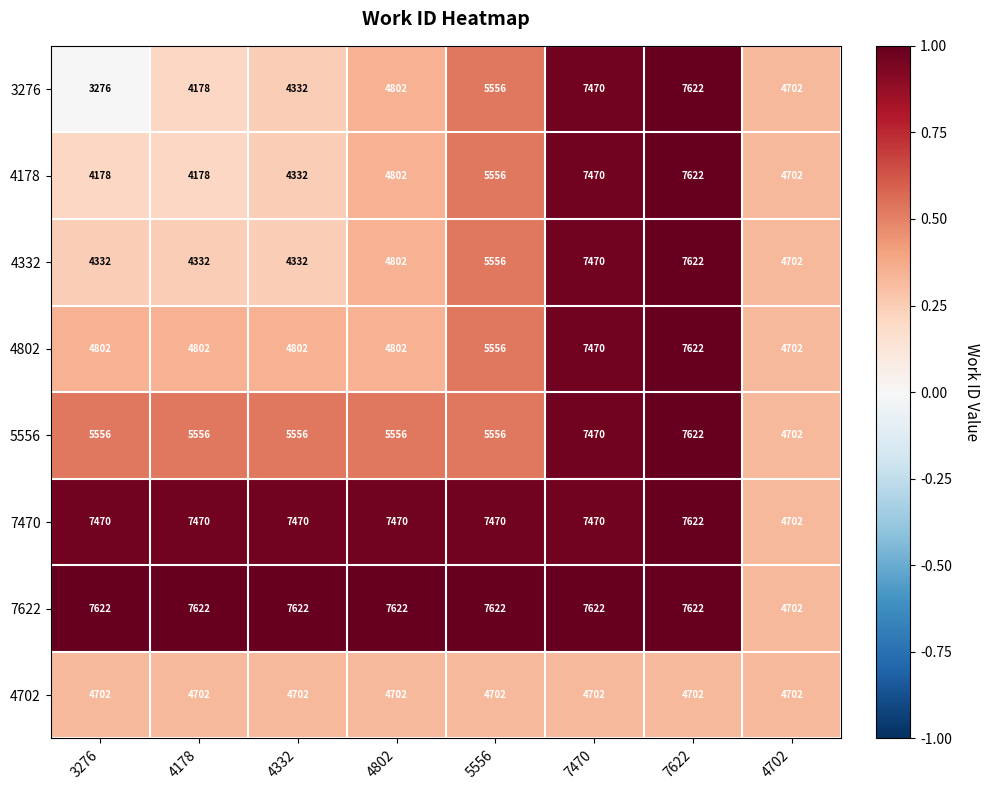

Is it true that 4702 equals 8367 at 4178?

False